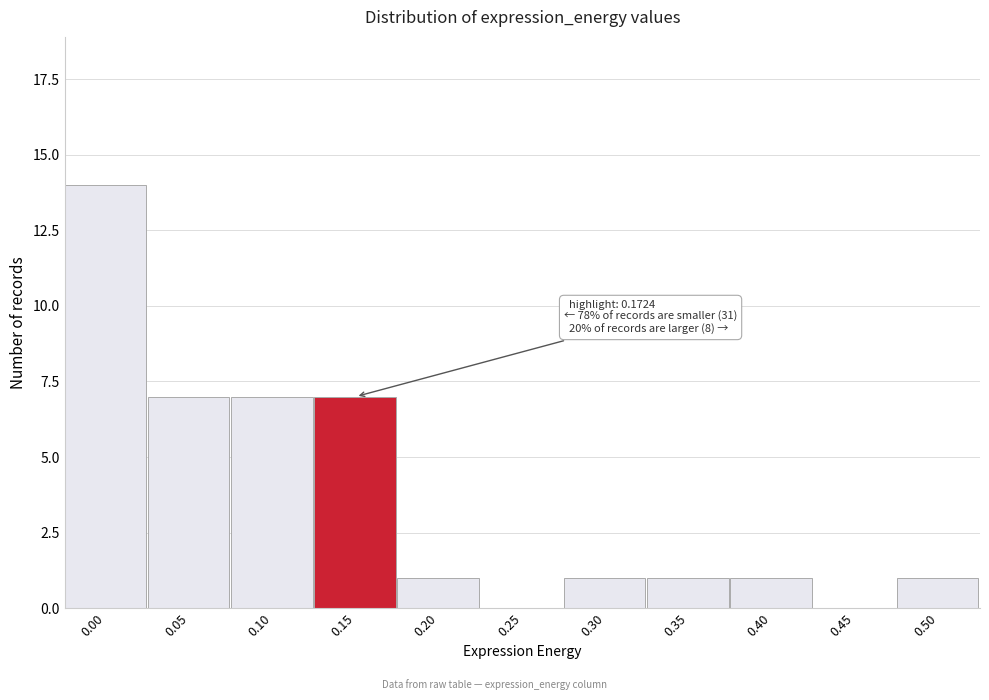

Reading right to left, extract all data points from this chart.

0.50=1	0.45=0	0.40=1	0.35=1	0.30=1	0.25=0	0.20=1	0.15=7	0.10=7	0.05=7	0.00=14